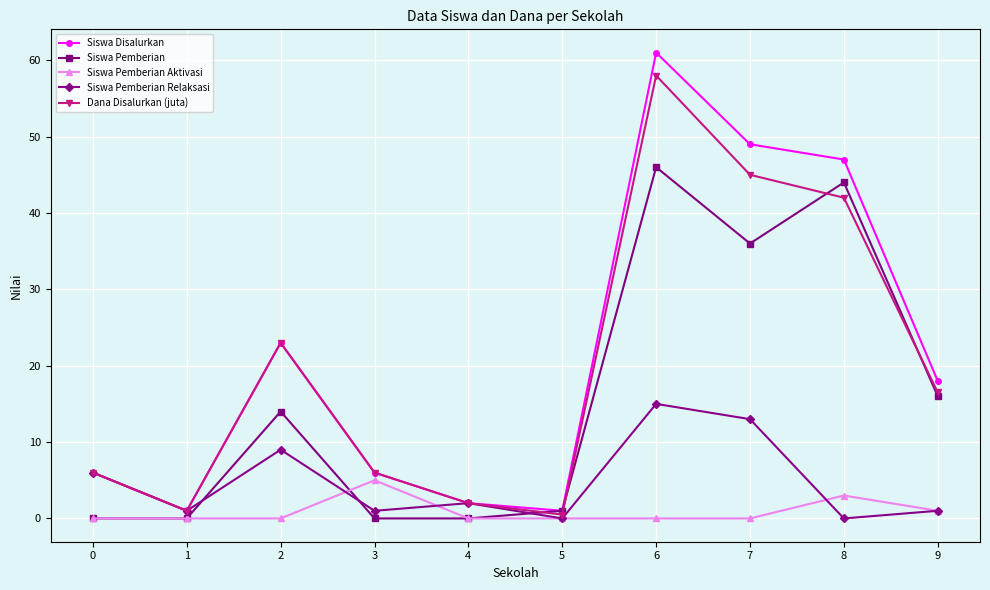

The value of Dana Disalurkan (juta) at 8 is 42.0. True or false?

True